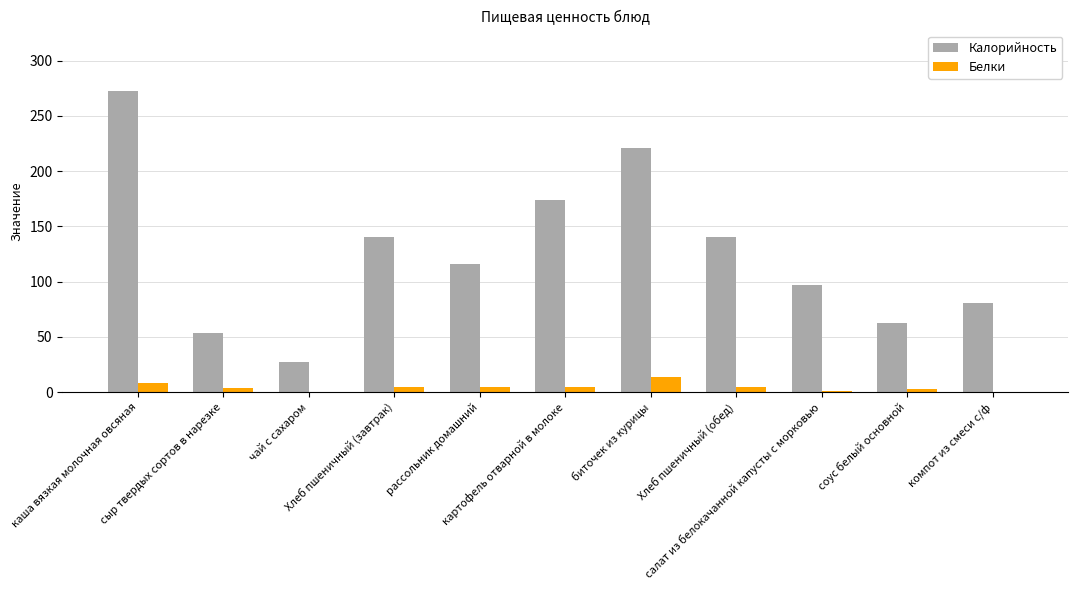

What is the highest value of the Калорийность series?

272.8